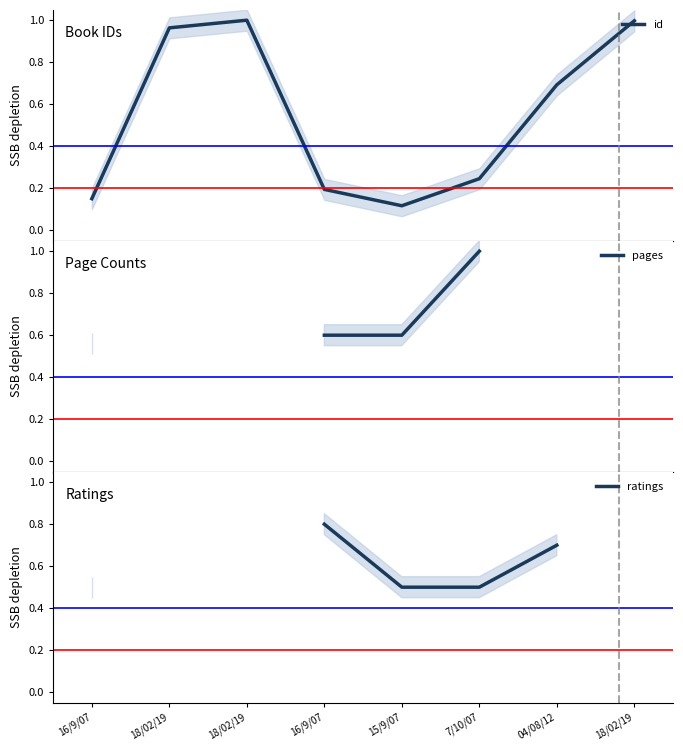

At which category is the sum across all series the highest?

7/10/07